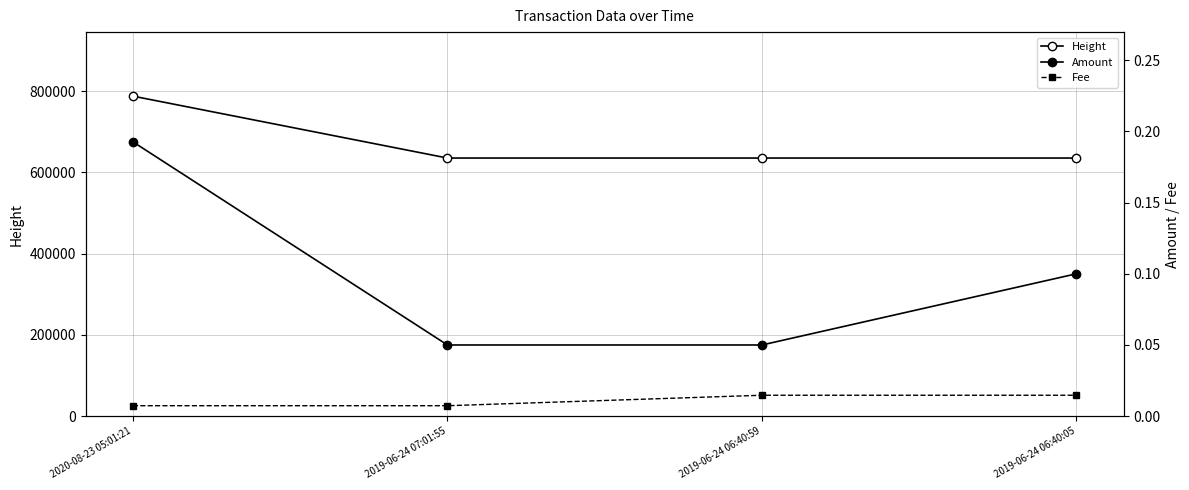

Which series has the largest range (max minus min)?

Height